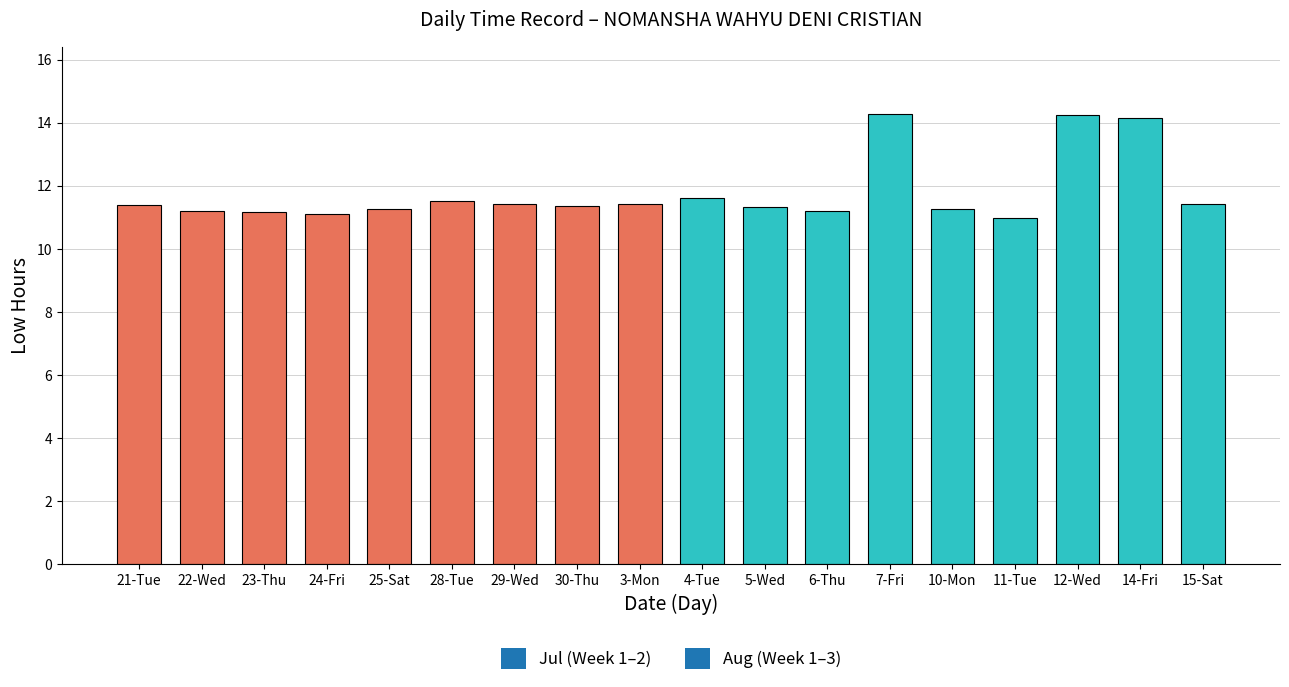

Which has a higher value, 6-Thu or 29-Wed?

29-Wed